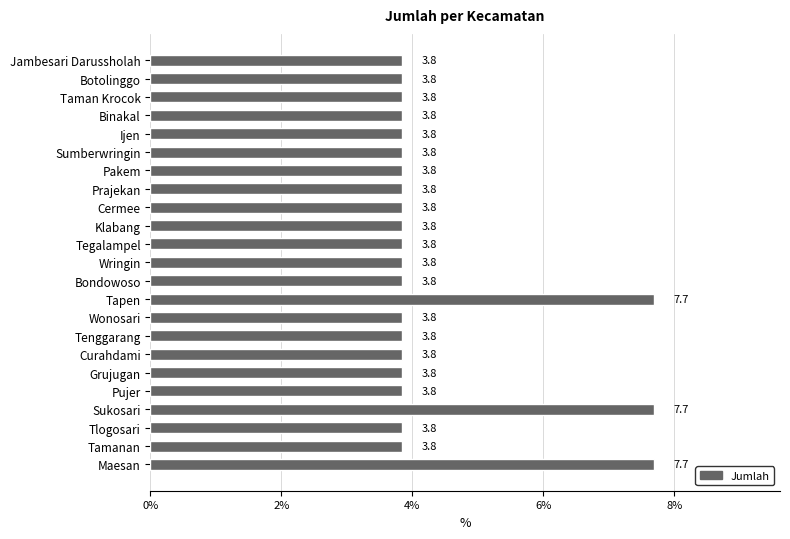

What is the approximate value at Binakal?

3.8